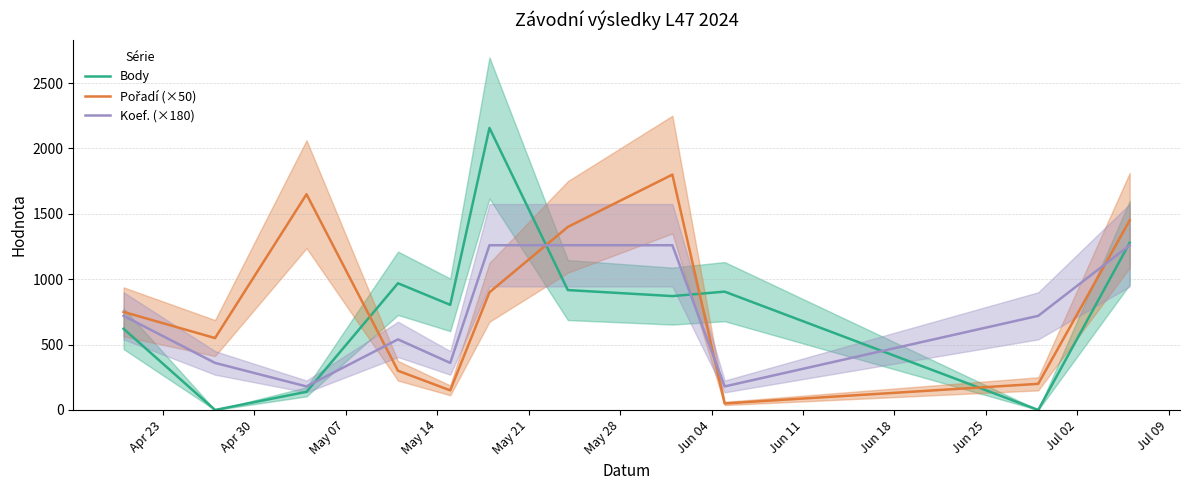

After their last crossing, which series has the higher values: Body or Koef. (×180)?

Body